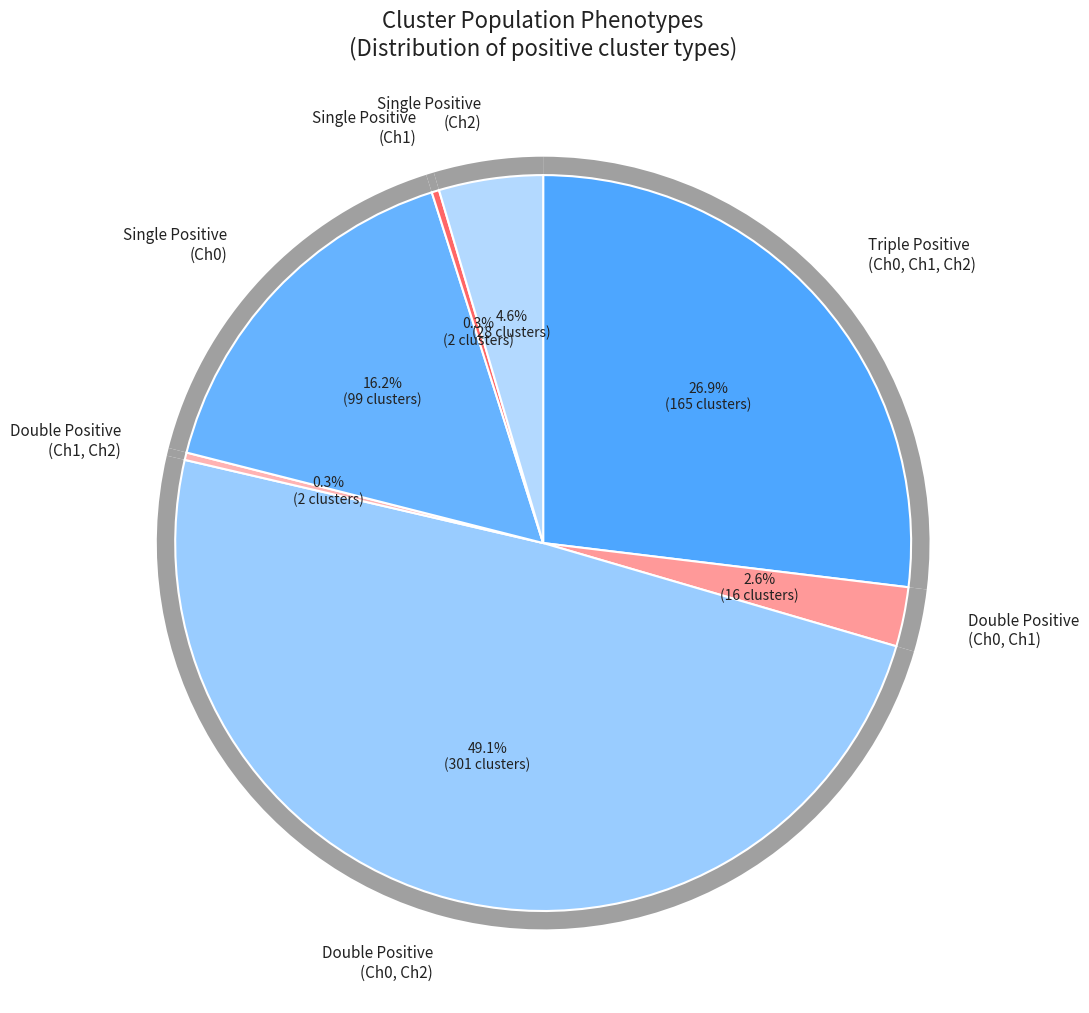

Is Triple Positive
(Ch0, Ch1, Ch2) the majority of the pie?

No